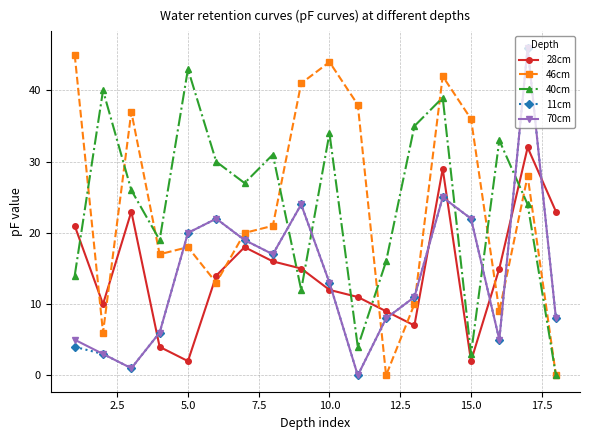

True or false: 46cm and 28cm intersect in this chart.

True